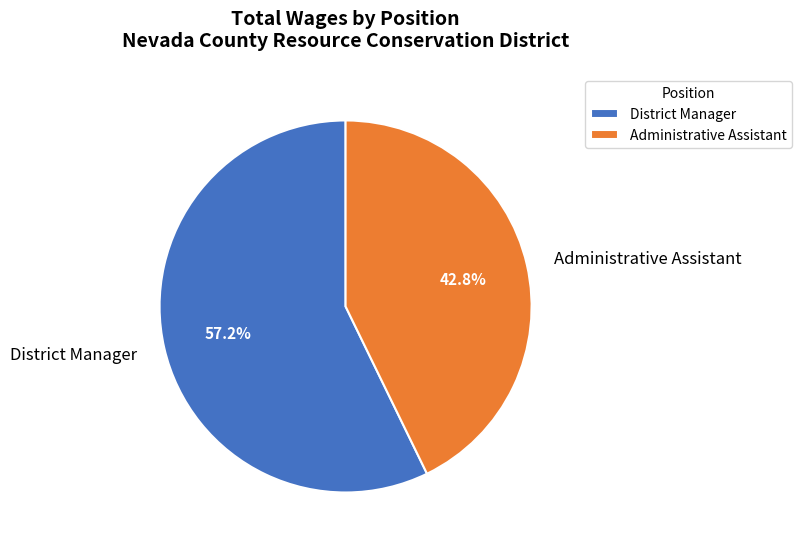

What percentage is the District Manager slice, to the nearest percent?

57%